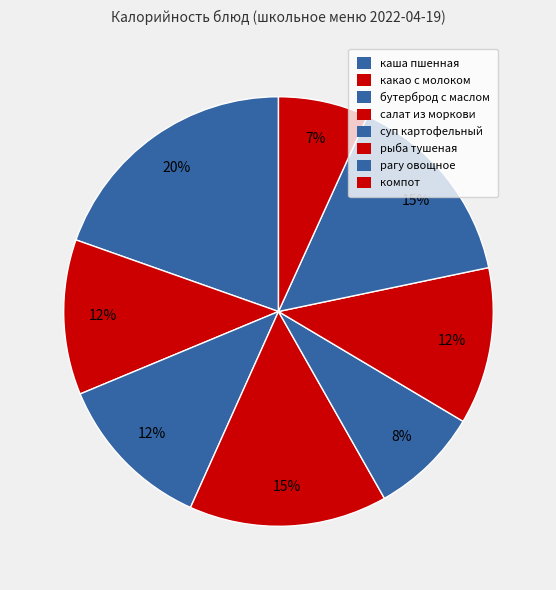

How many segments does this pie chart have?

8